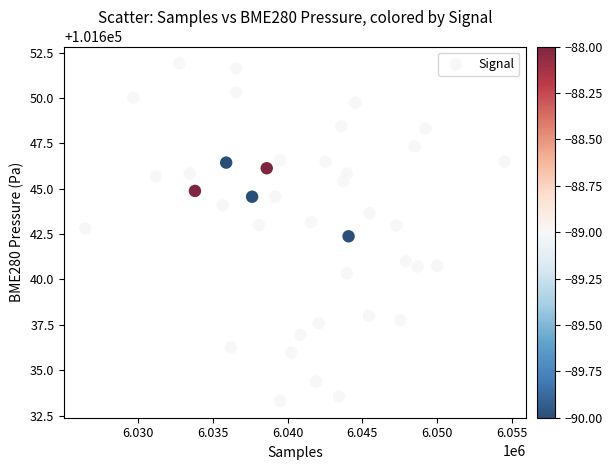

What Y value in the scatter plot is closest to 101642?

101642.4